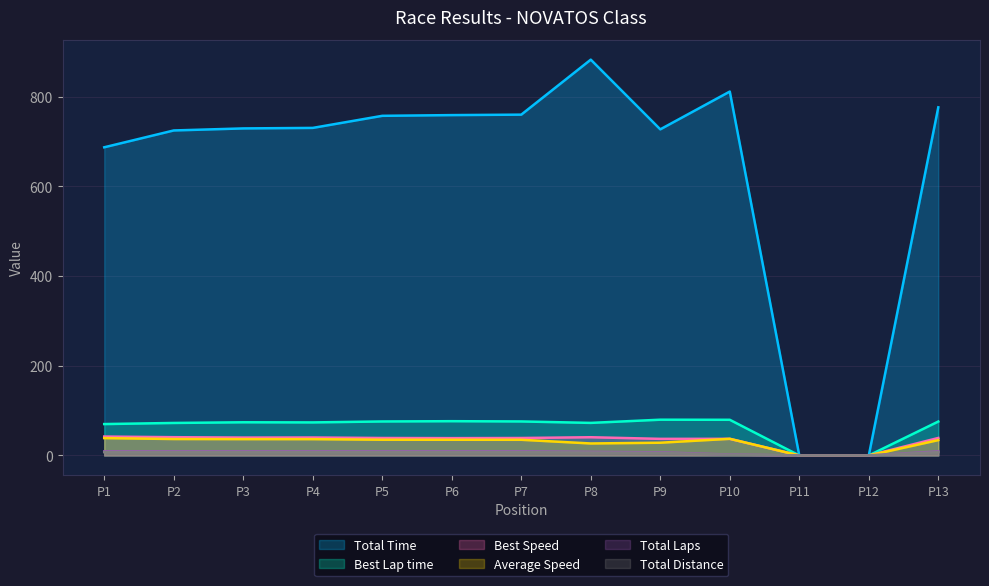

True or false: Best Speed_line and Total Laps_line cross at least once.

False